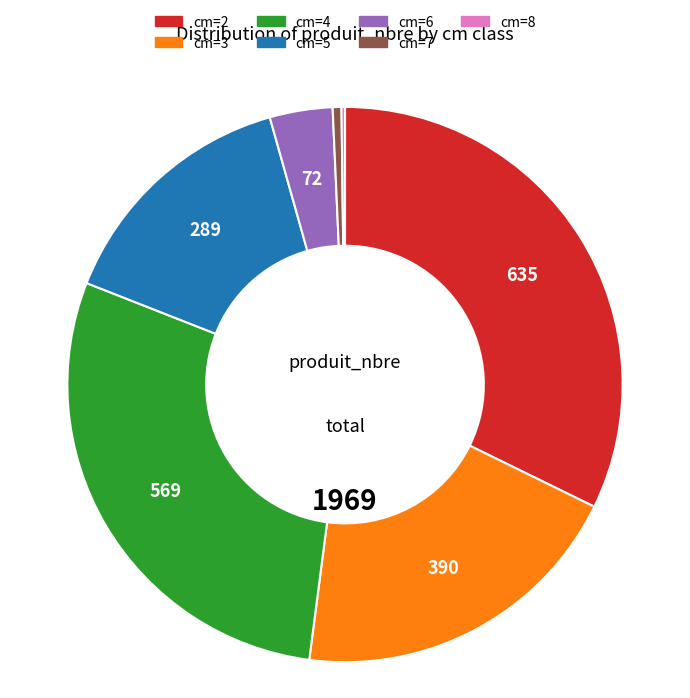

Is there any slice that represents more than half of the pie?

No